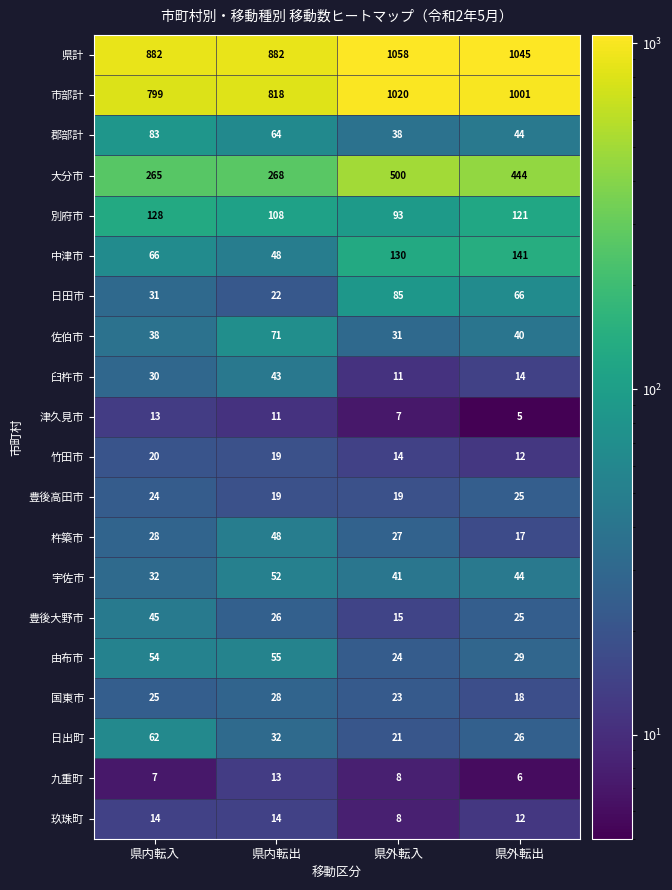

Where does the 市部計 series first go above 1001?

県外転入